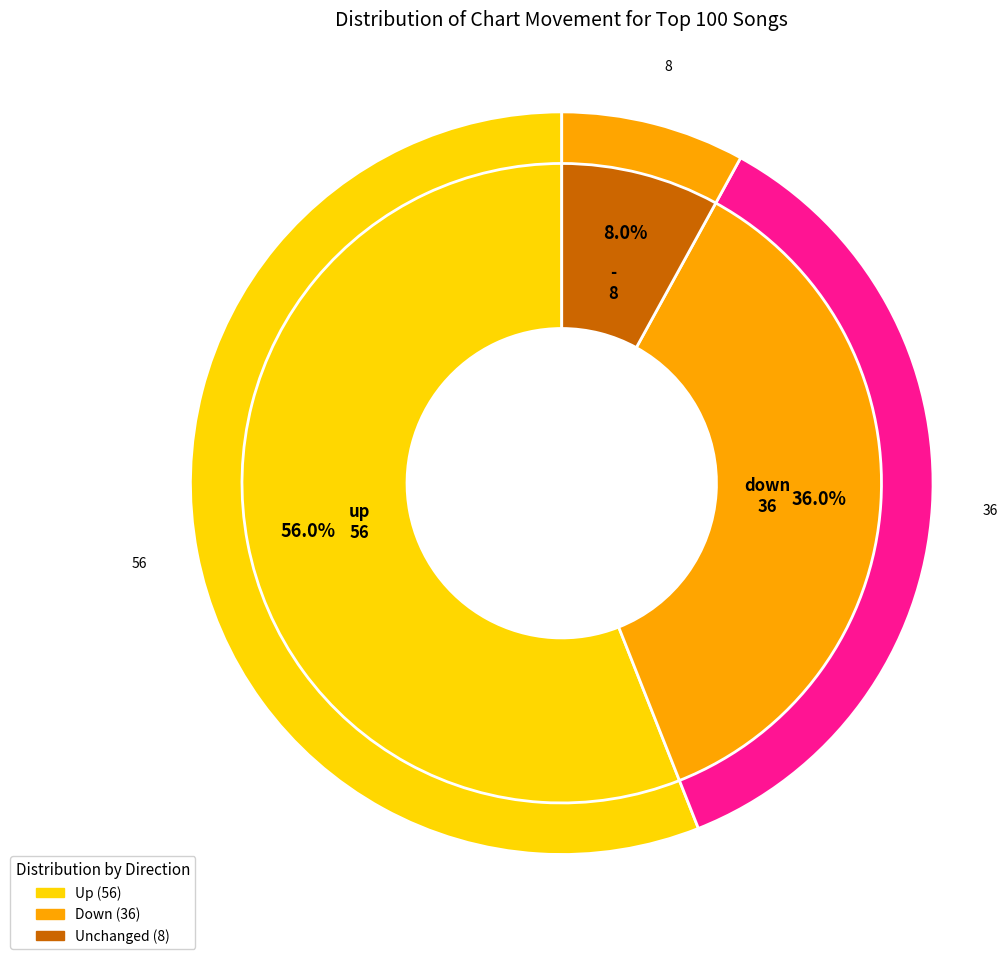

To the nearest percent, what is the combined percentage of - and up?

64%